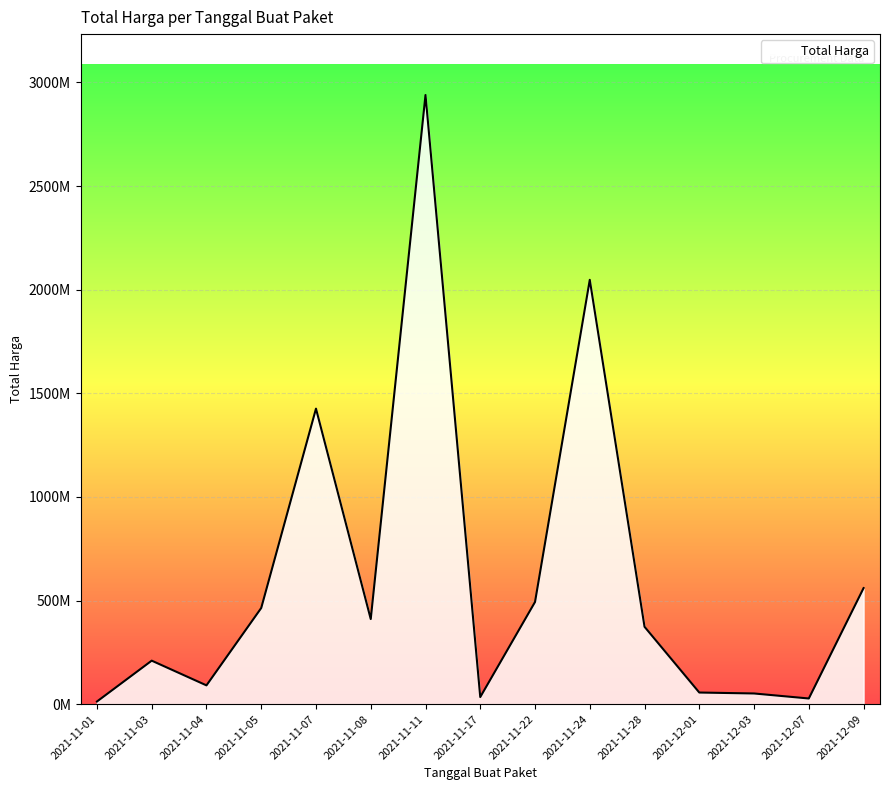

Reading left to right, what are all the values shown in this chart?

2021-11-01=12787500	2021-11-03=209914270	2021-11-04=90672075	2021-11-05=464002100	2021-11-07=1425867900	2021-11-08=410567800	2021-11-11=2939003240	2021-11-17=34292000	2021-11-22=493000000	2021-11-24=2047326200	2021-11-28=373404000	2021-12-01=56152800	2021-12-03=51601000	2021-12-07=27412000	2021-12-09=559971000